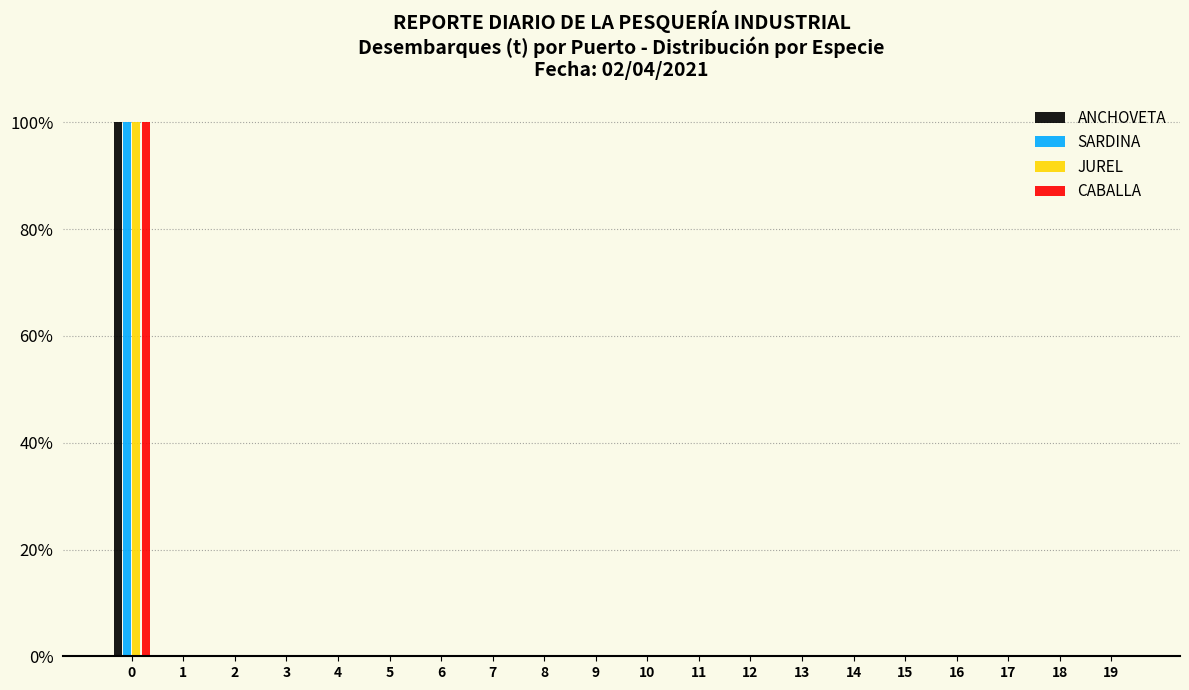

Is it true that ANCHOVETA equals -43 at 4?

False